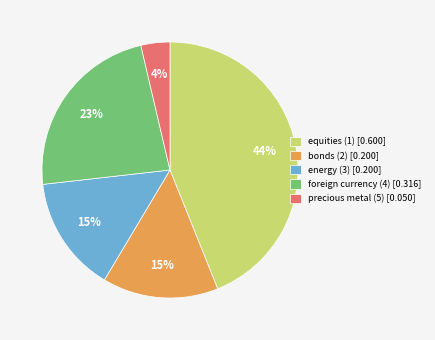

To the nearest percent, what is the combined percentage of precious metal (5) and foreign currency (4)?

27%